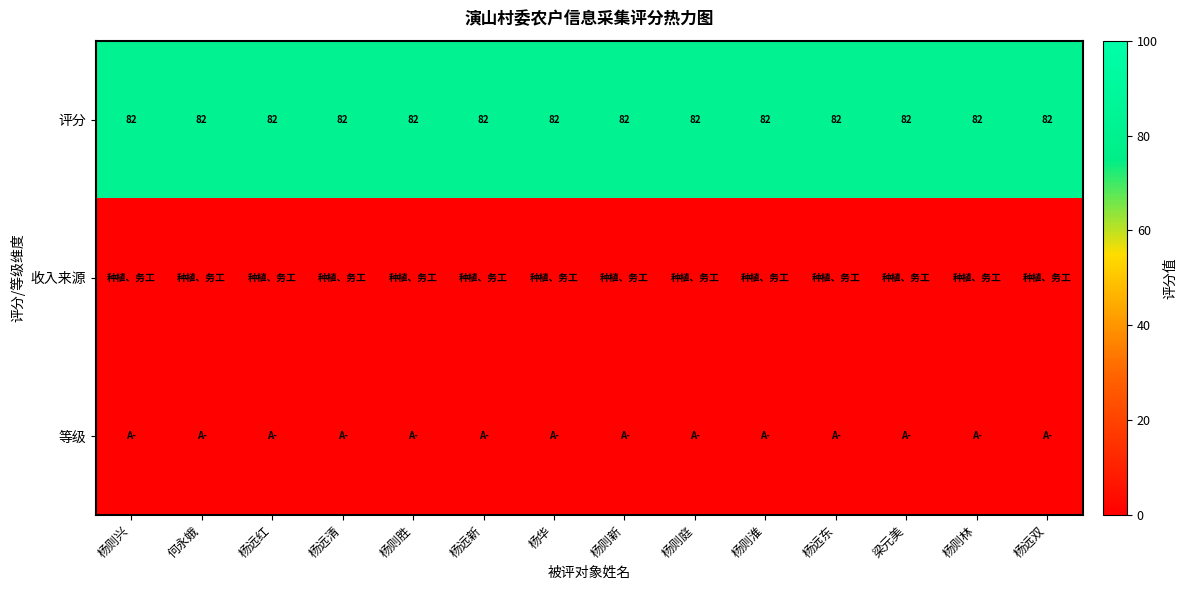

What is the average value of the 评分 series?

82